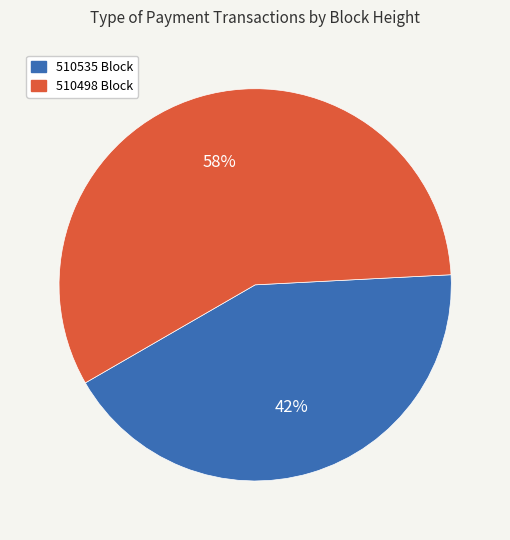

Does any single category account for the majority?

Yes